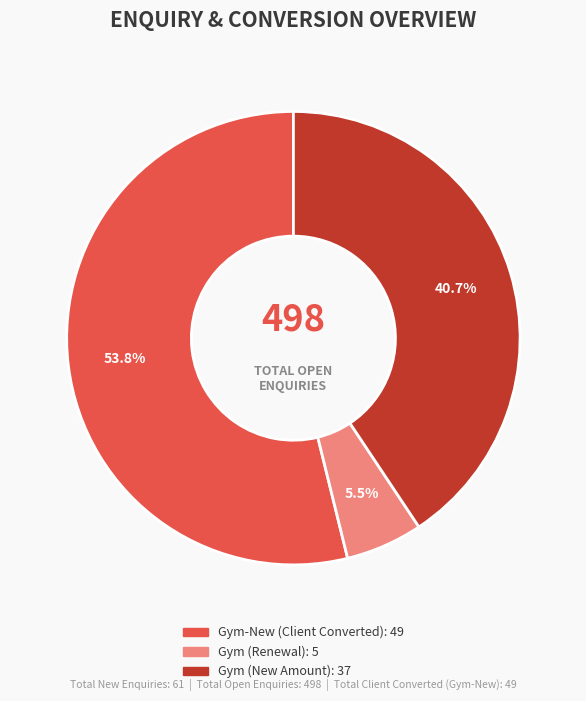

How many segments does this pie chart have?

3